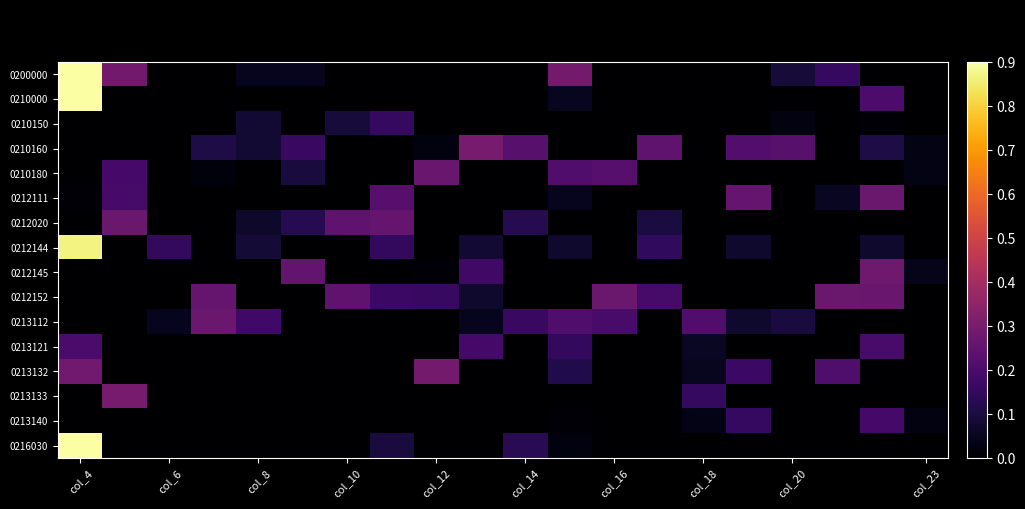

How many distinct data groups are displayed?

16